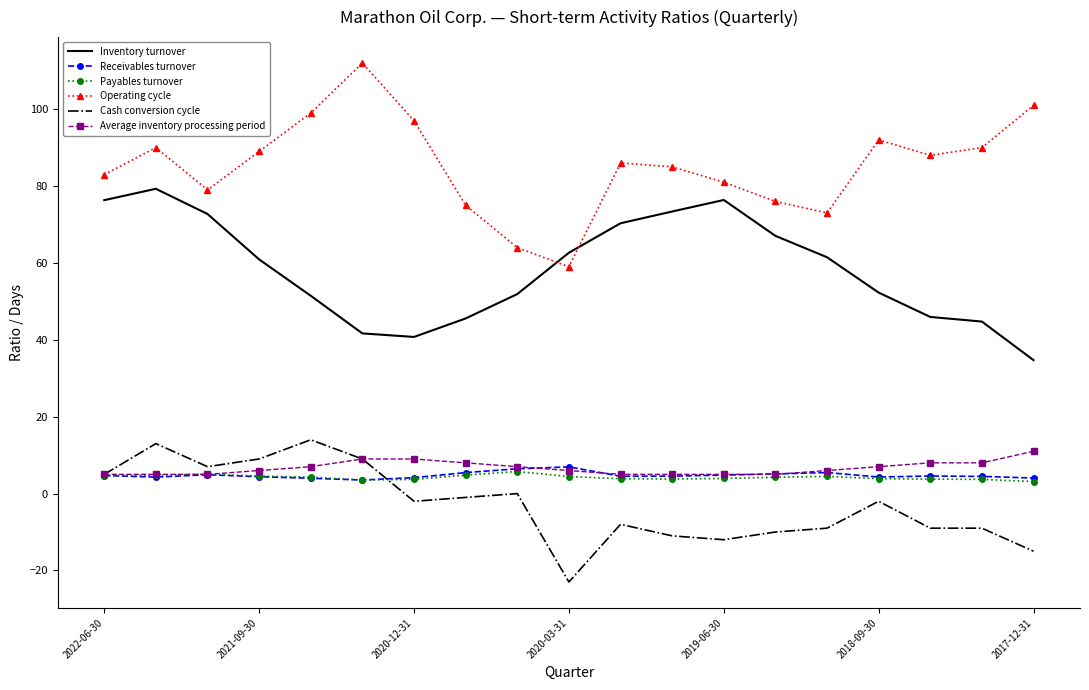

True or false: Receivables turnover and Cash conversion cycle intersect in this chart.

True